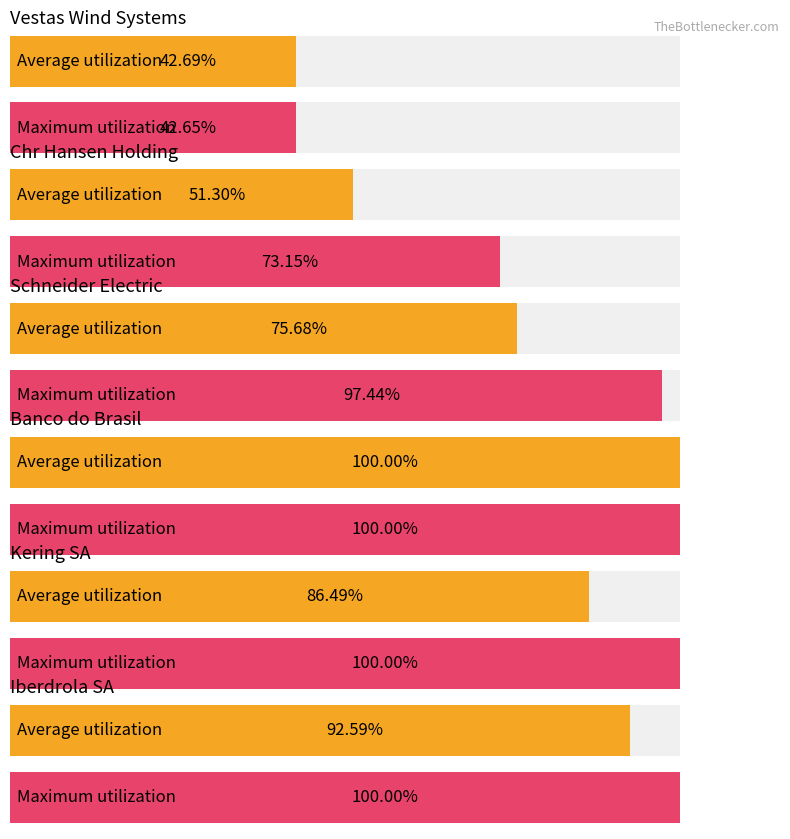

What is the difference between the second highest and minimum values in the Average utilization series?

0.5